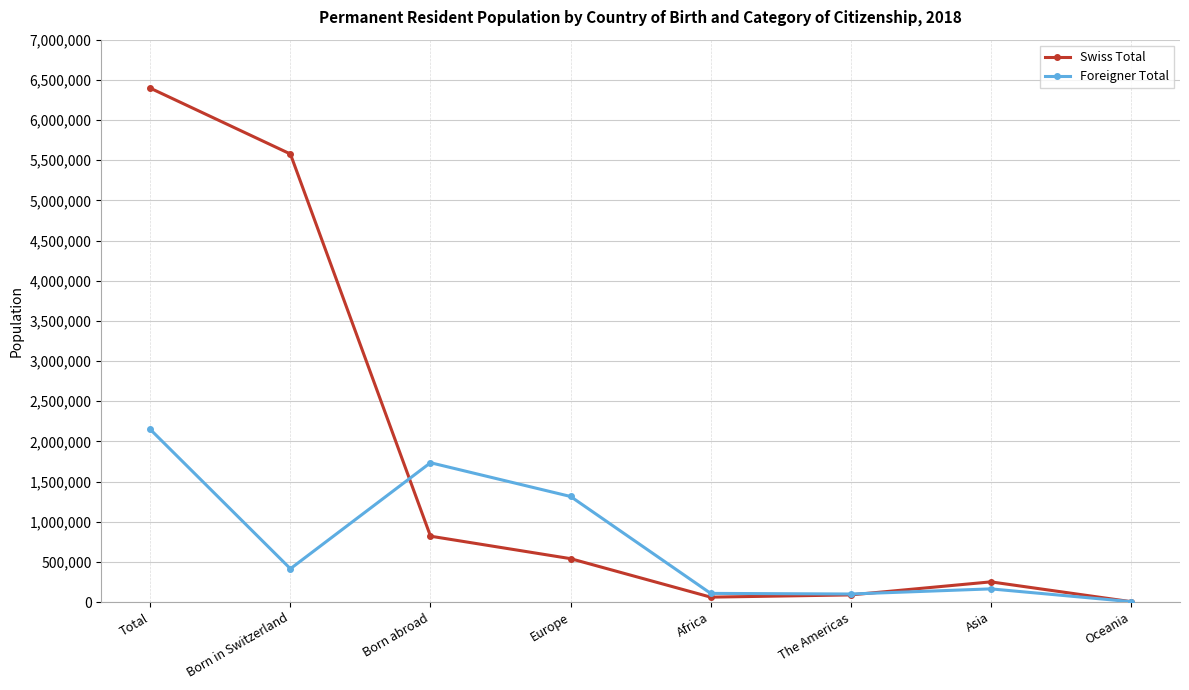

At which label is Foreigner Total closest to 1076419?

Europe